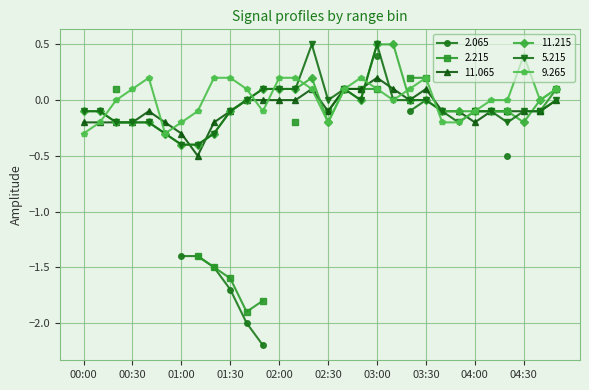

What is the difference between the second highest and minimum values in the 9.265 series?

0.5